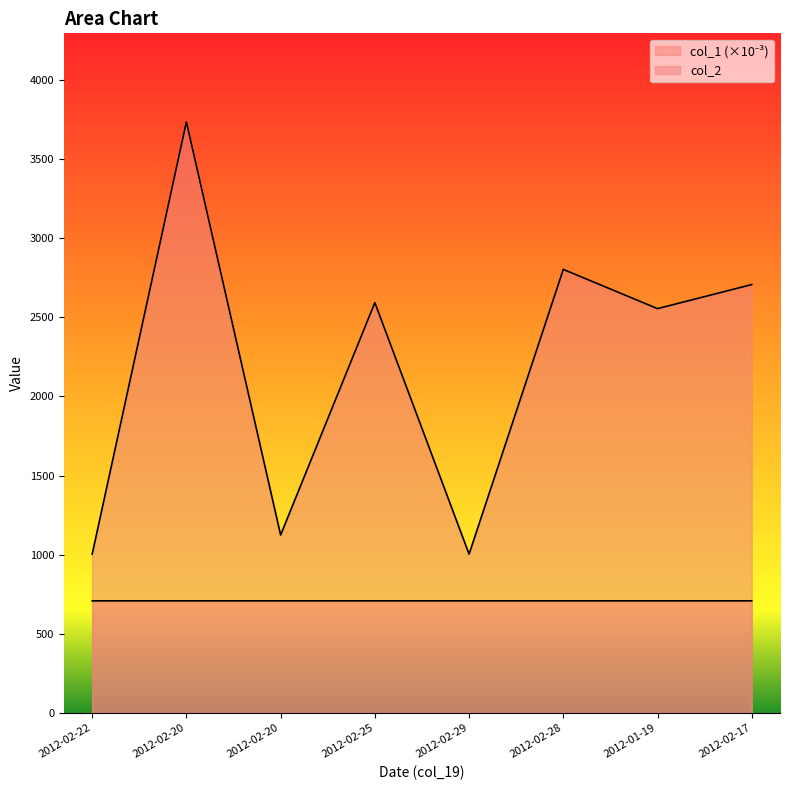

Which series has the largest range (max minus min)?

col_2